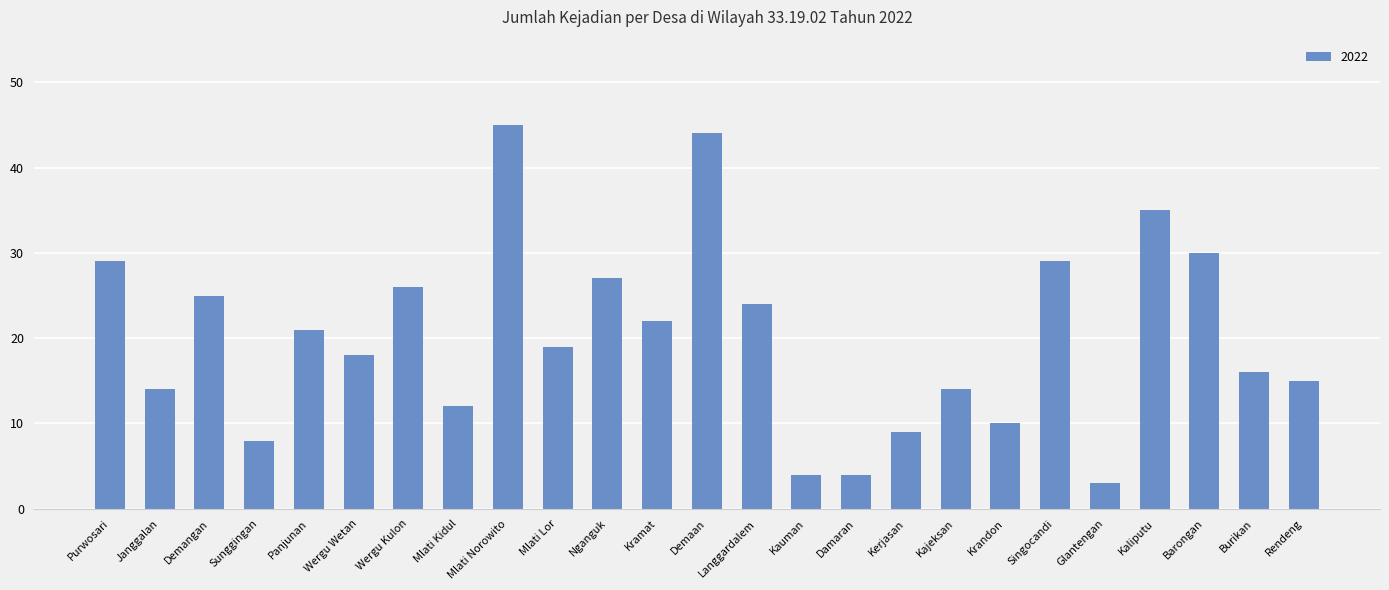

What is the change in value from Kajeksan to Barongan?

+16